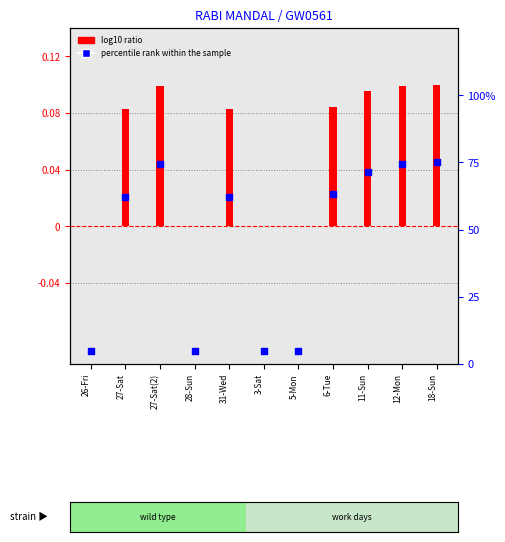

Which series has the widest spread of Y values?

percentile rank within the sample